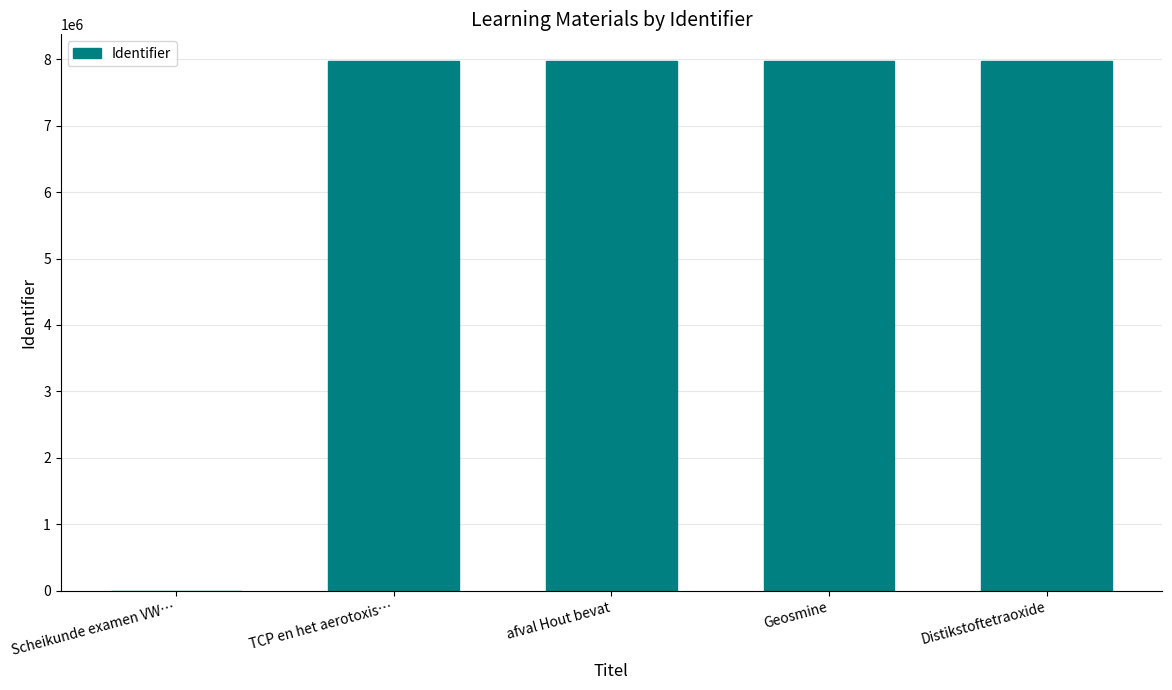

What is the average value?

6379340